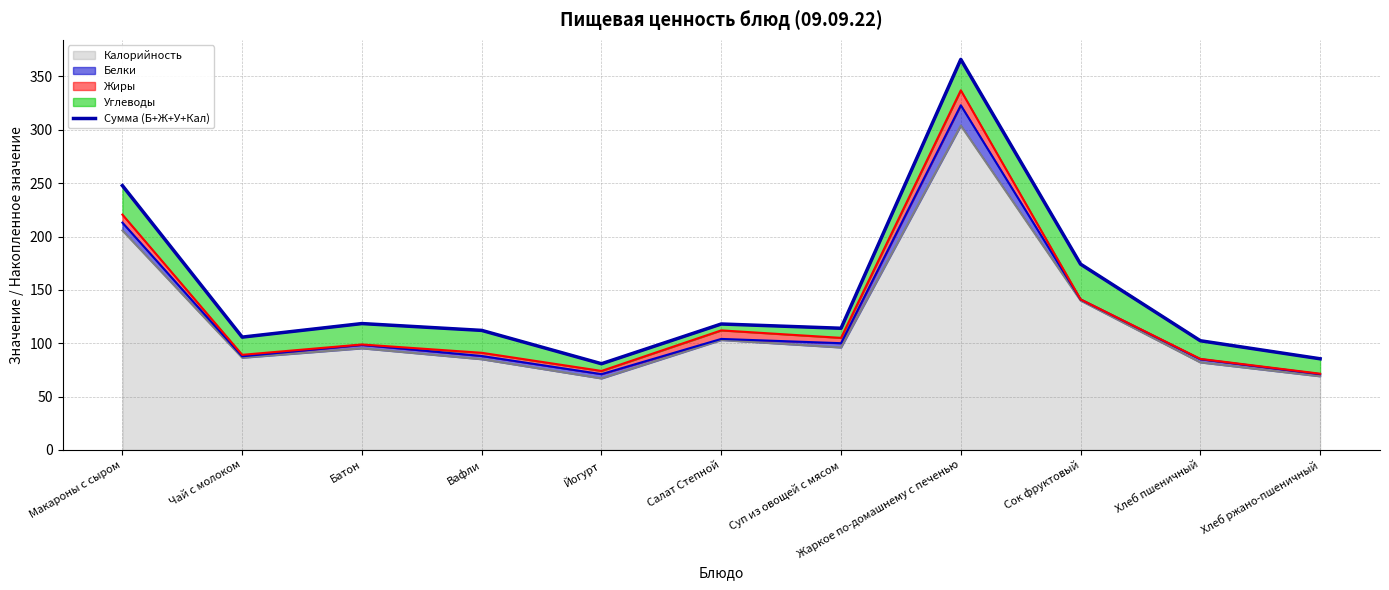

What position from the right is Жаркое по-домашнему с печенью?

4